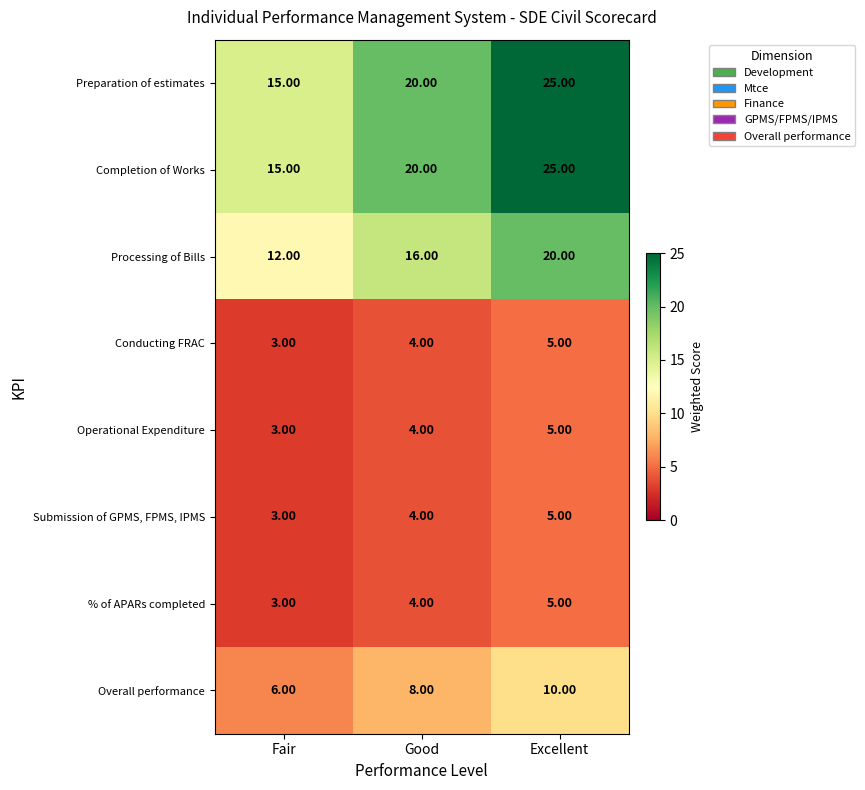

What is the sum of the % of APARs completed values at Fair and Good?

7